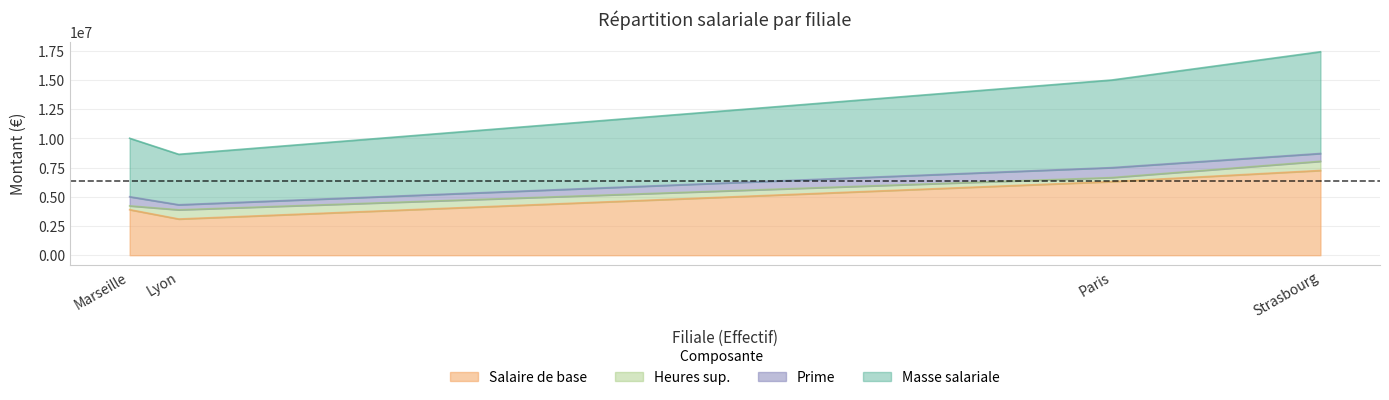

Reading left to right, what are all the values shown in this chart?

Masse salariale: Lyon=4320000	Paris=7500000	Marseille=5007000	Strasbourg=8710000
Salaire de base: Lyon=3100000	Paris=6300000	Marseille=3900000	Strasbourg=7256000
Prime: Lyon=433000	Paris=853000	Marseille=782000	Strasbourg=669000
Heures sup.: Lyon=787000	Paris=347000	Marseille=325000	Strasbourg=785000